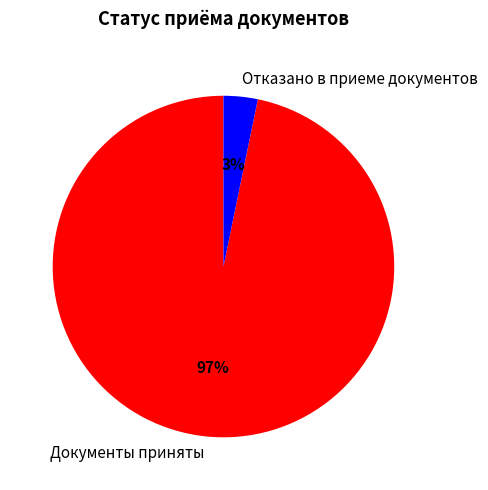

Rank the categories by value from lowest to highest.

Отказано в приеме документов, Документы приняты